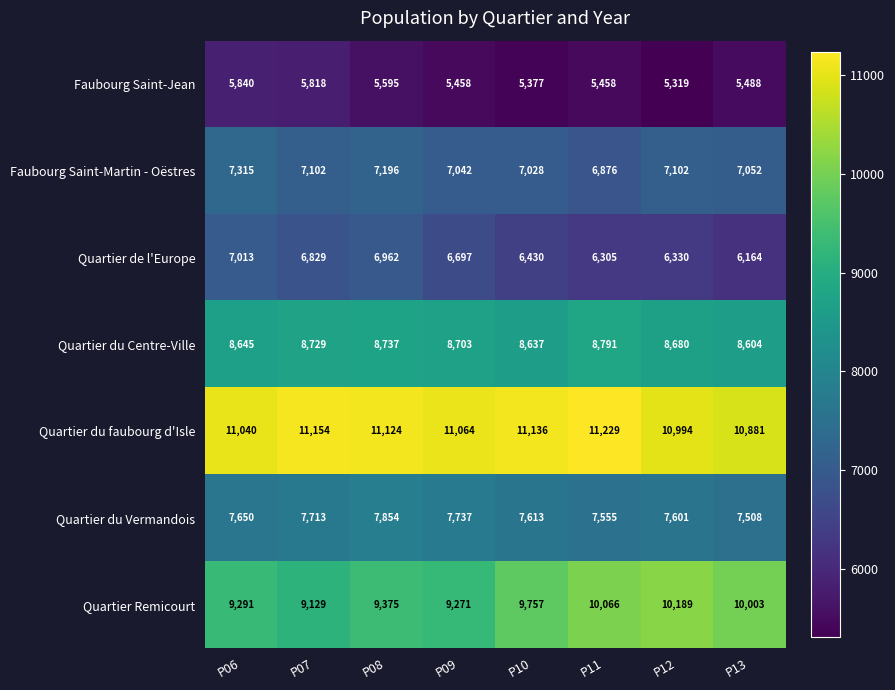

What is the total value across all series at P13?

55700